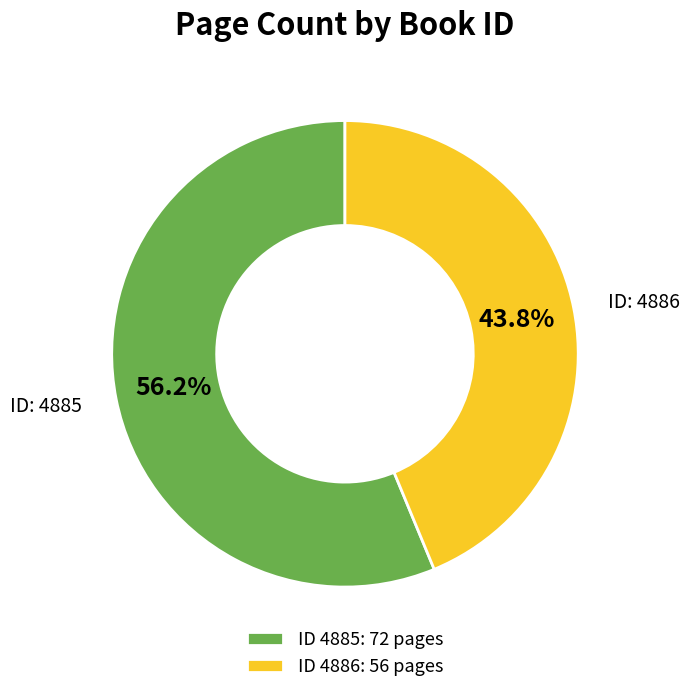

Does ID: 4885 represent more than half of the total?

Yes